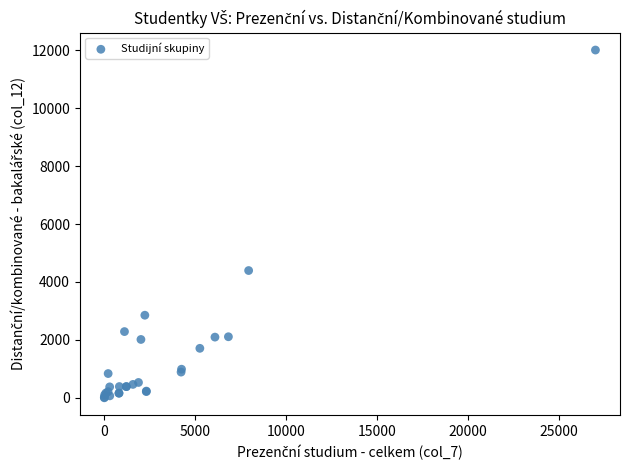

What Y value in the scatter plot is closest to 6004?

4394